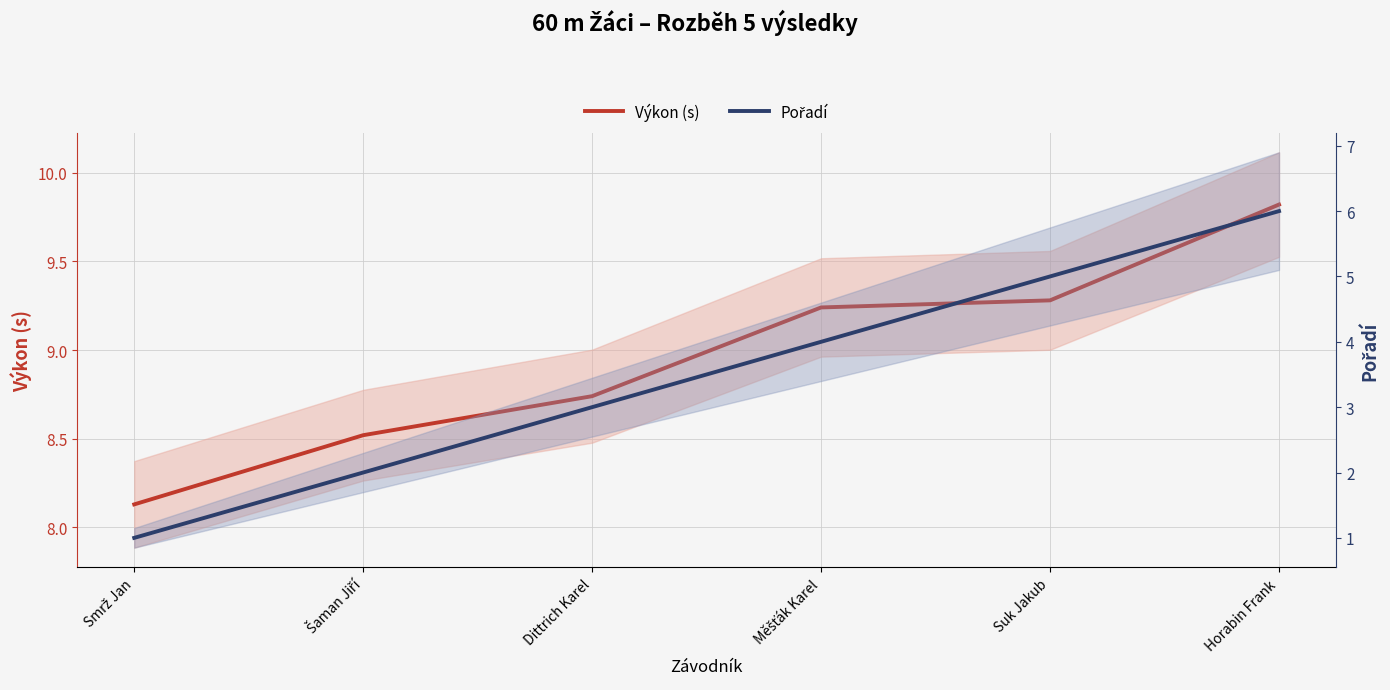

The Výkon (s) series shows 8.7 at Dittrich Karel. True or false?

True